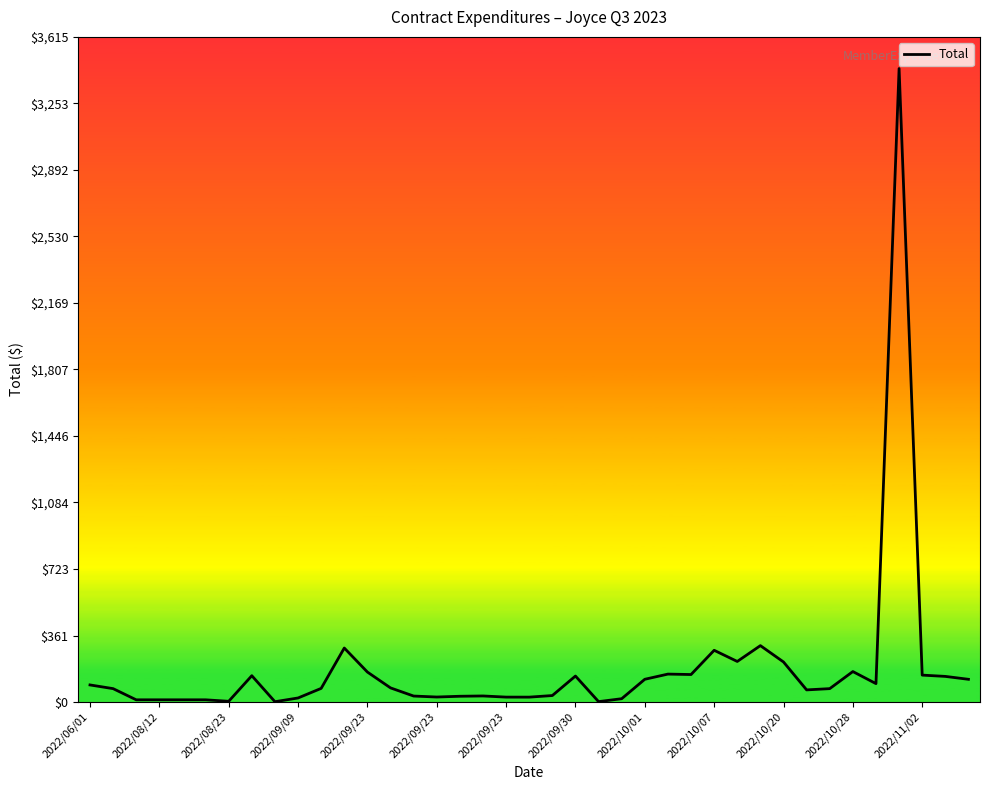

What is the difference between the maximum and minimum values?

3441.1